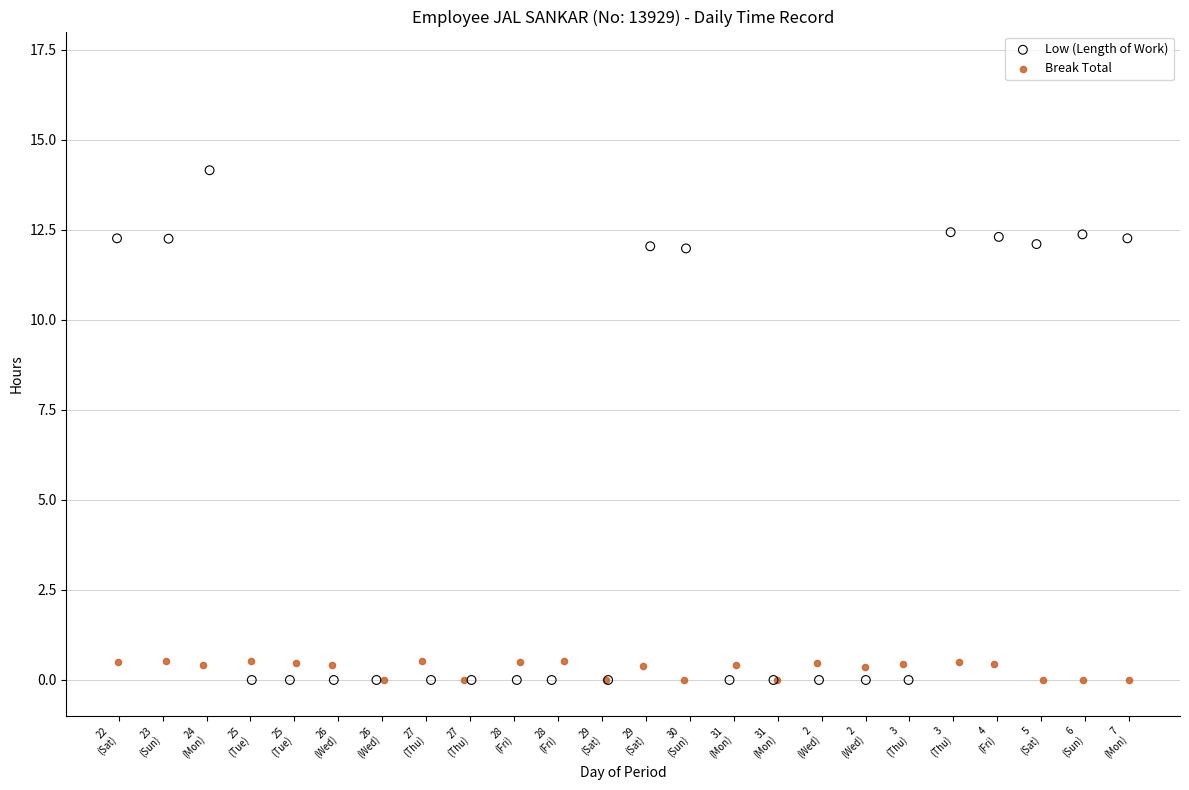

Which series contains the highest Y value?

Low (Length of Work)